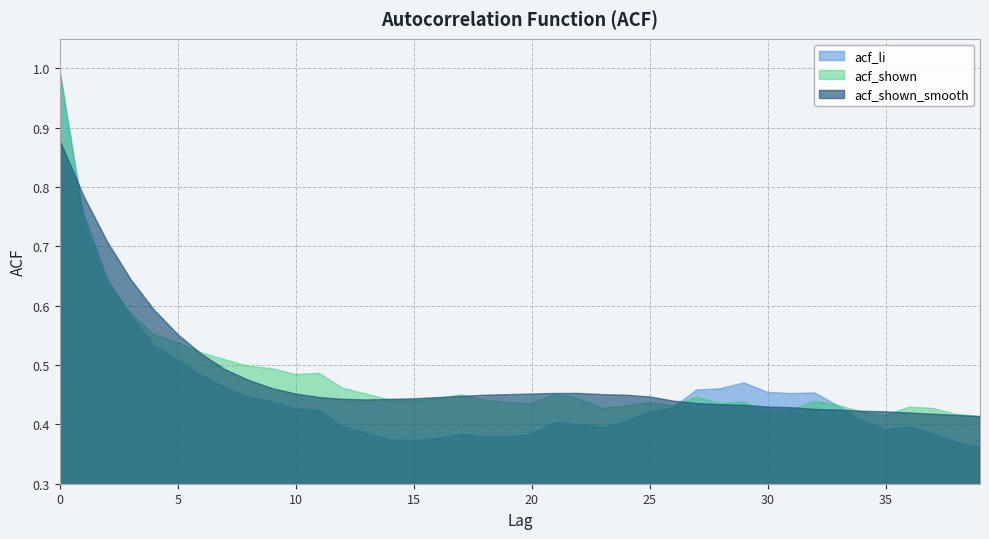

What is the total value across all series at 14?

1.3